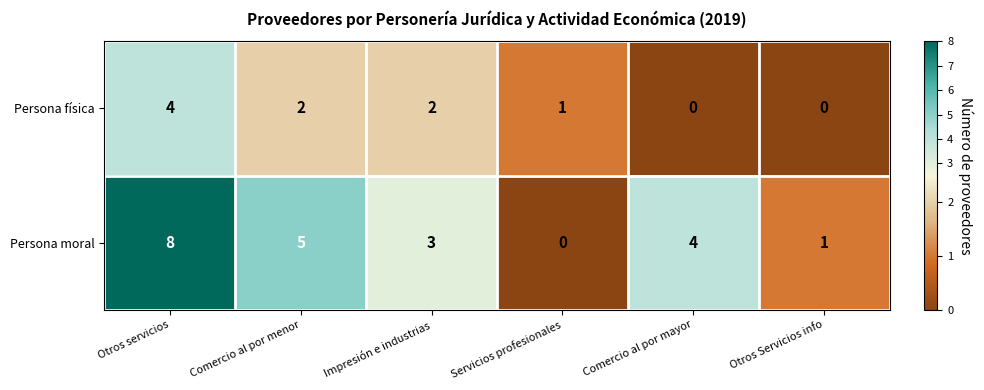

Reading left to right, extract all data points from this chart.

Persona física: Otros servicios=4	Comercio al por menor=2	Impresión e industrias=2	Servicios profesionales=1	Comercio al por mayor=0	Otros Servicios info=0
Persona moral: Otros servicios=8	Comercio al por menor=5	Impresión e industrias=3	Servicios profesionales=0	Comercio al por mayor=4	Otros Servicios info=1